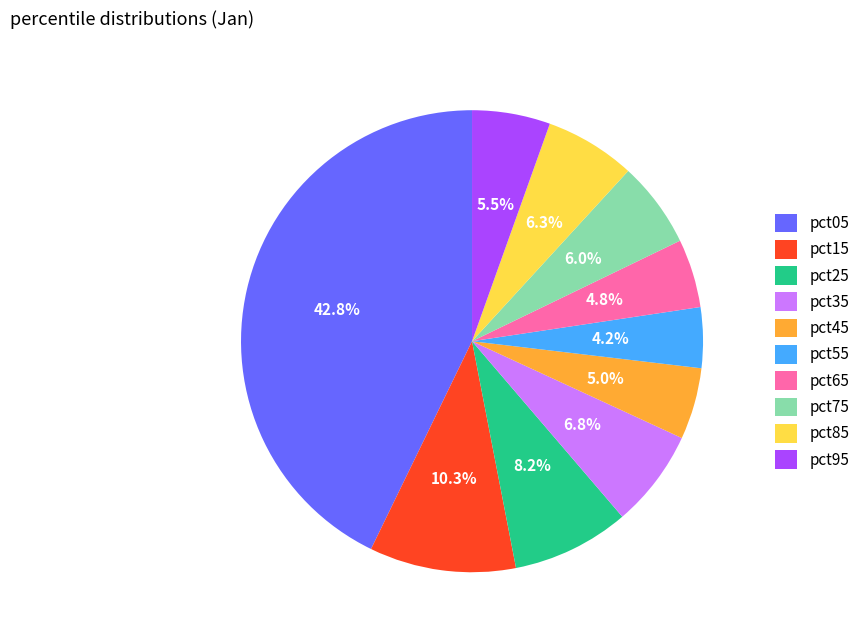

Does pct65 represent more than half of the total?

No